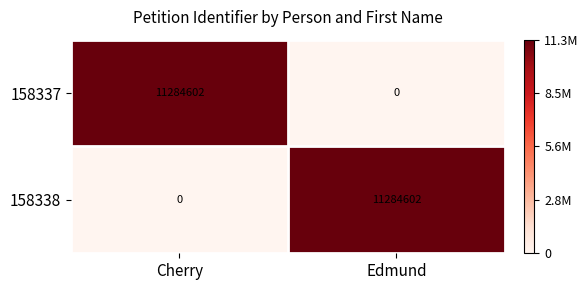

Reading left to right, what are all the values shown in this chart?

158337: 11284602	0
158338: 0	11284602